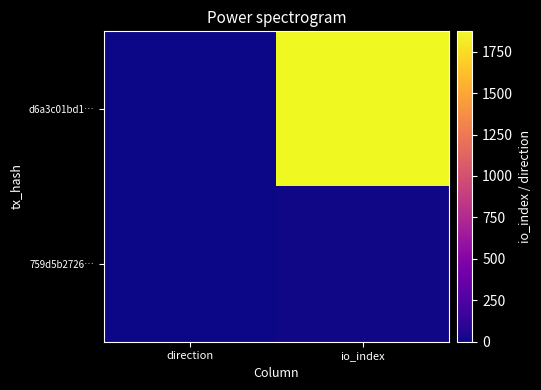

Which series has the widest spread of values?

d6a3c01bd1…